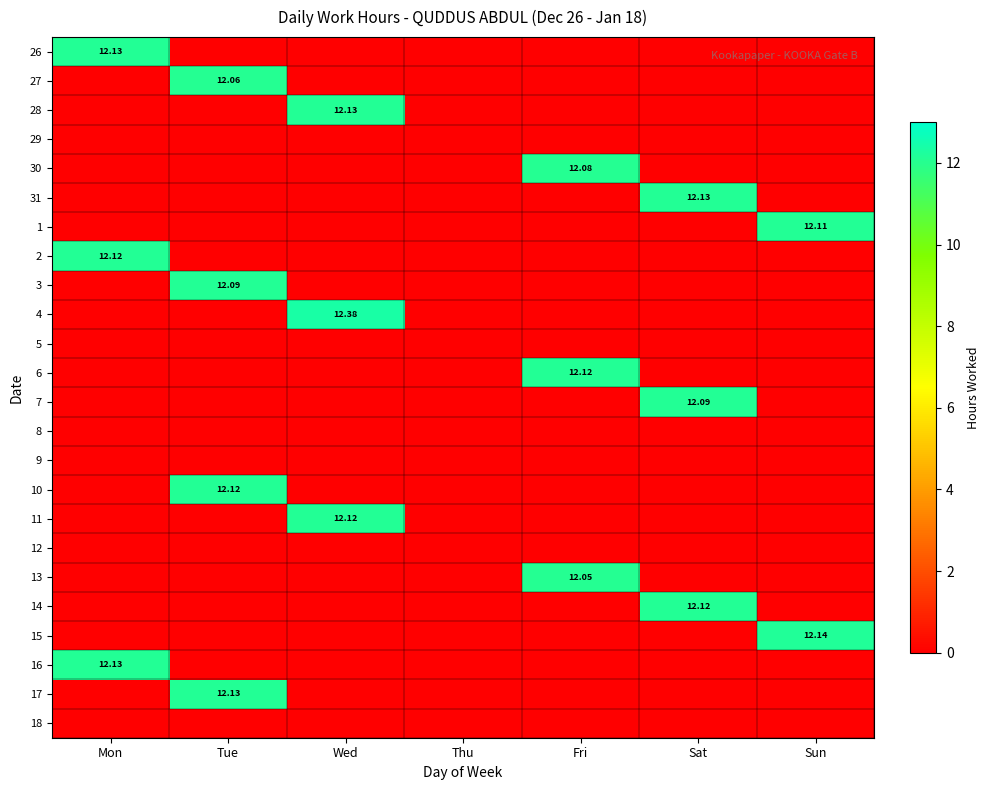

What is the spread (max minus min) of values at Tue?

12.1